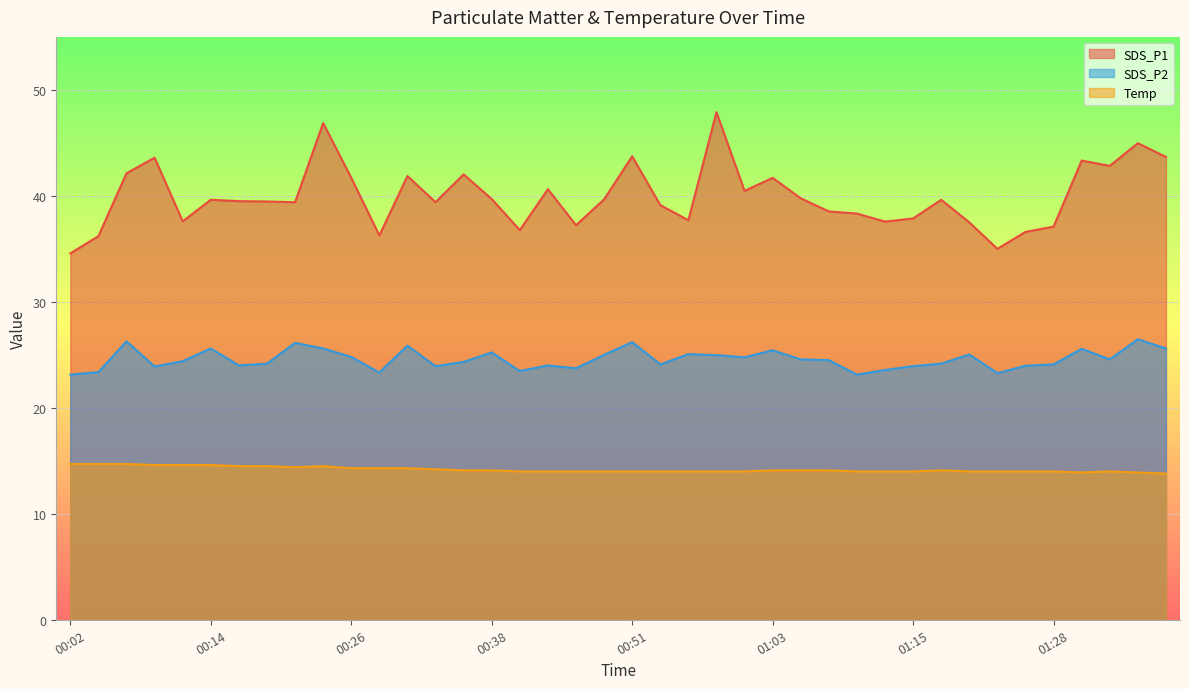

What value does the SDS_P1 series have at 00:46?

37.2